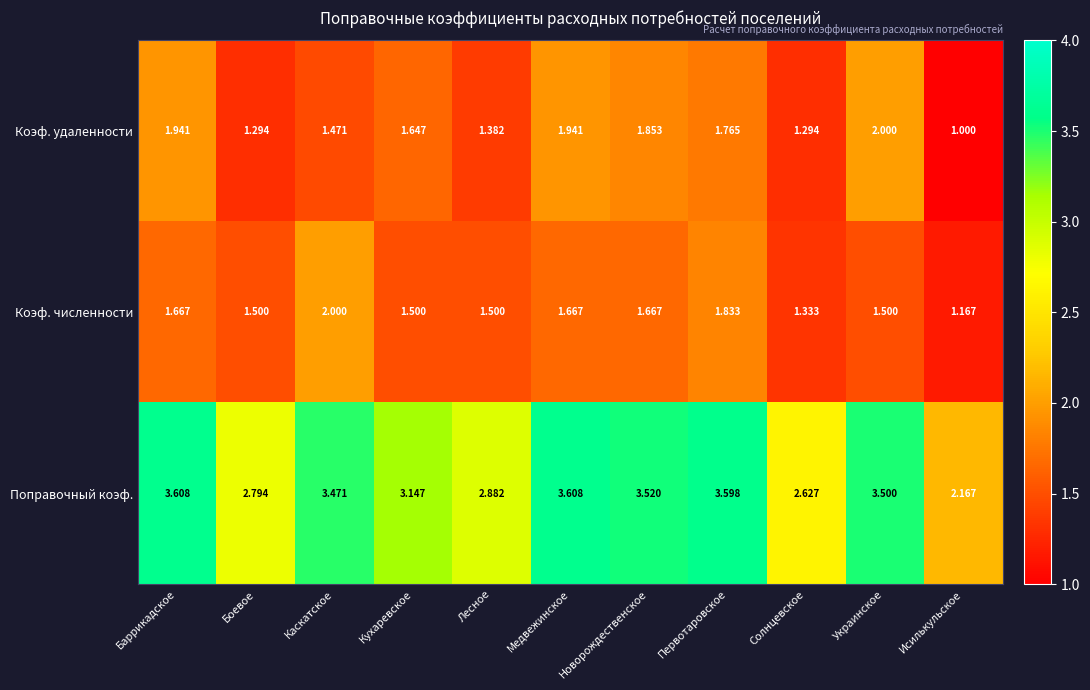

Which series has the widest spread of values?

Поправочный коэф.